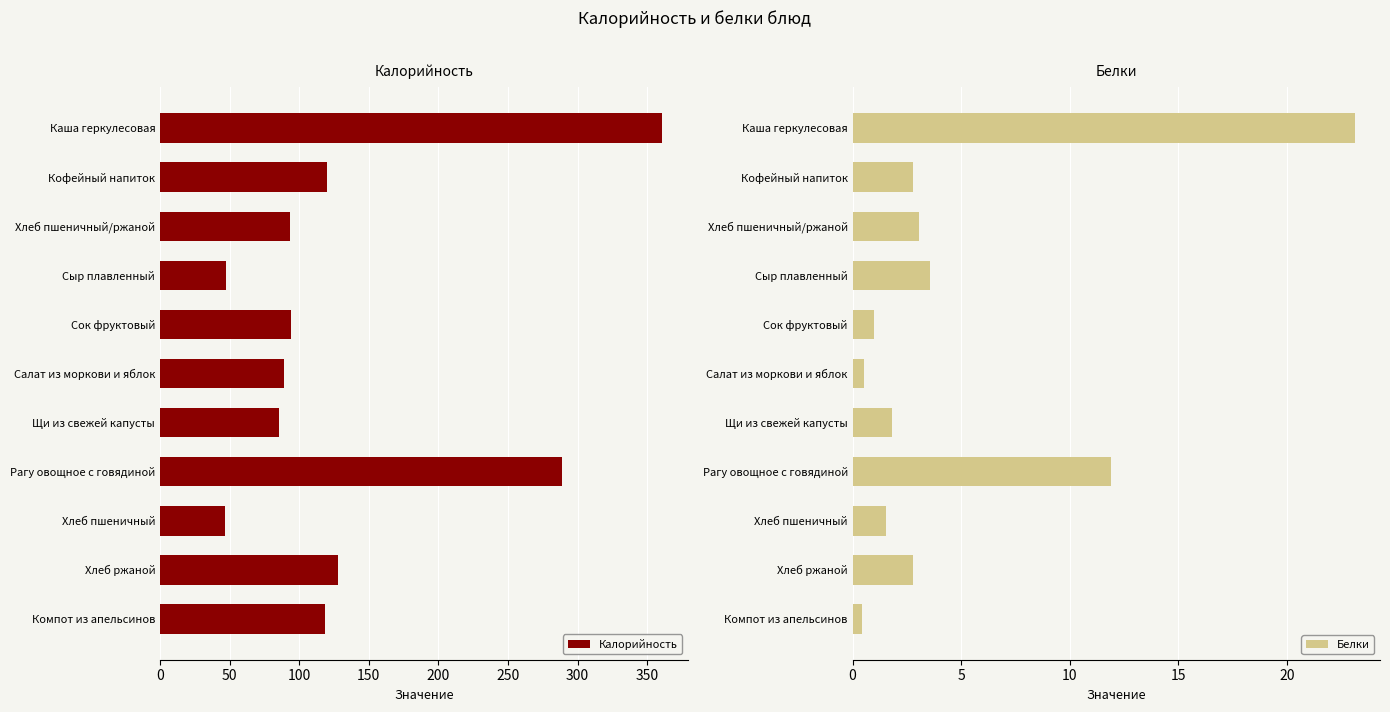

What value does the Белки series have at Сыр плавленный?

3.6